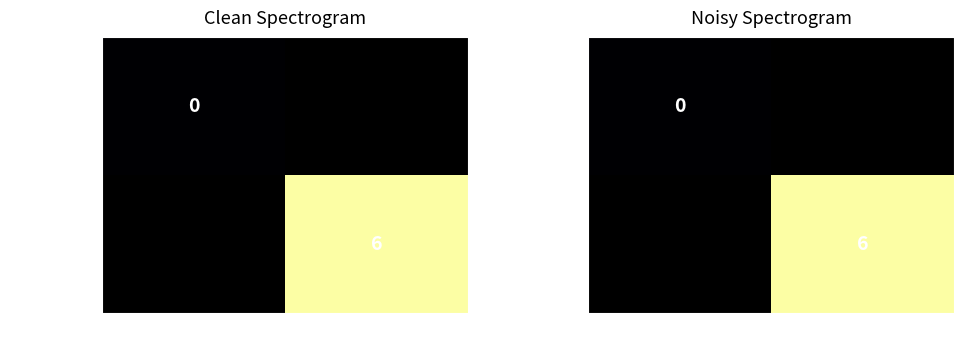

Between -1 and 1, which is larger?

1